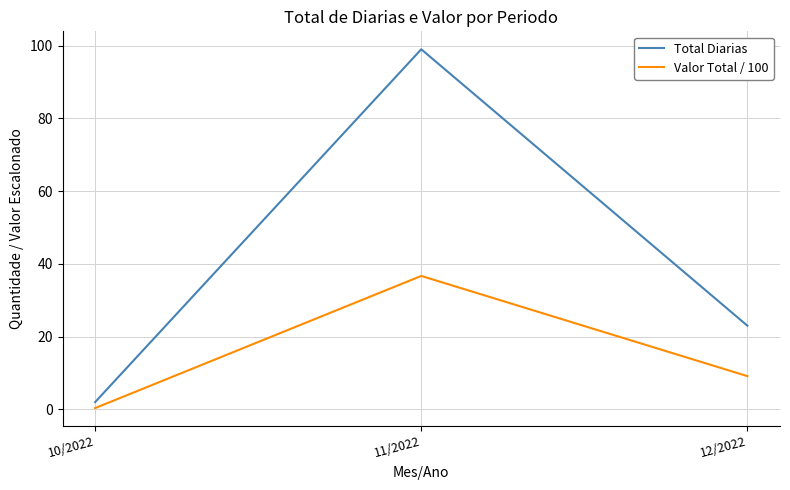

What is the sum of the Valor Total / 100 values at 10/2022 and 11/2022?

37.0